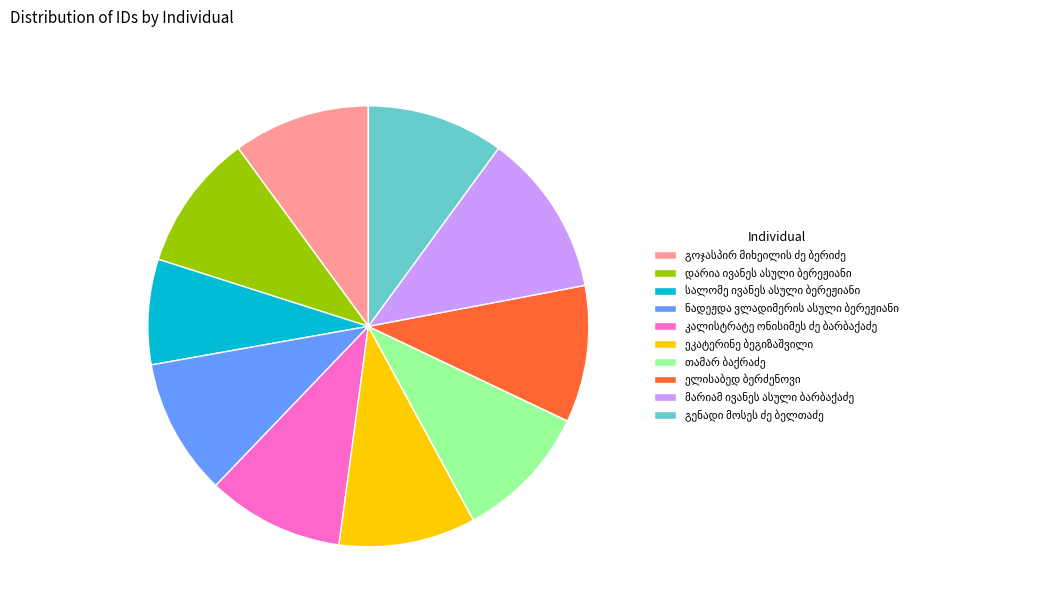

Does any single category account for the majority?

No